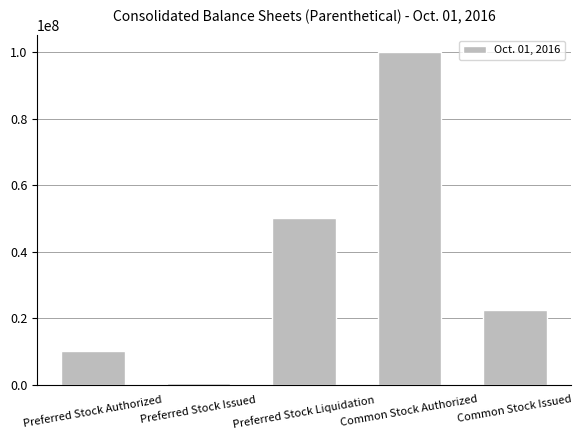

Approximately how many times larger is the value at Preferred Stock Authorized compared to Preferred Stock Liquidation?

0.2